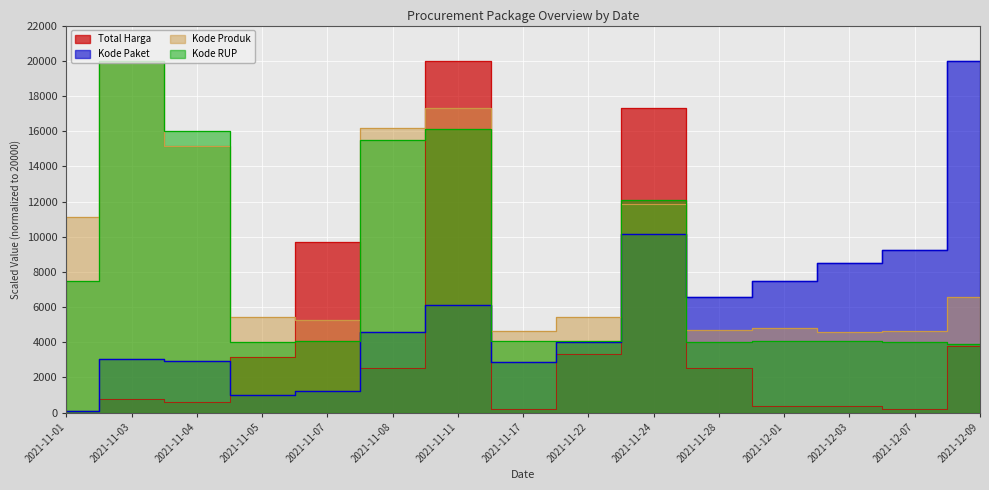

The Kode RUP series shows 5422.4 at 2021-11-28. True or false?

False